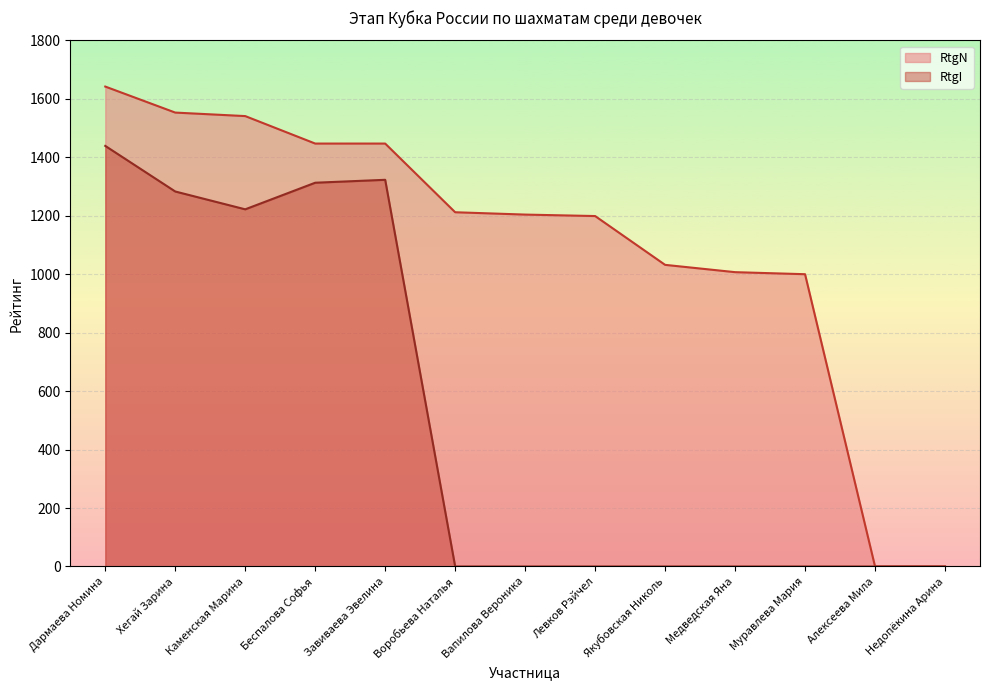

At which label does RtgN reach its peak?

Дармаева Номина